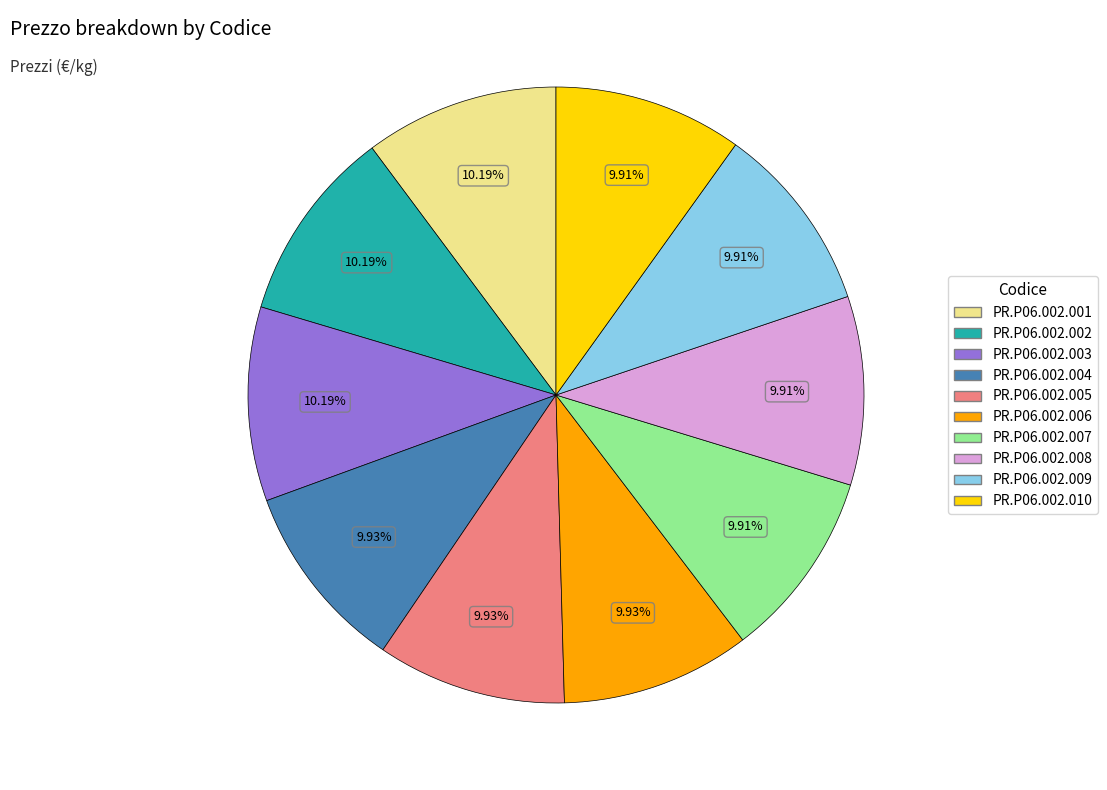

To the nearest percent, what portion does PR.P06.002.001 represent?

10%